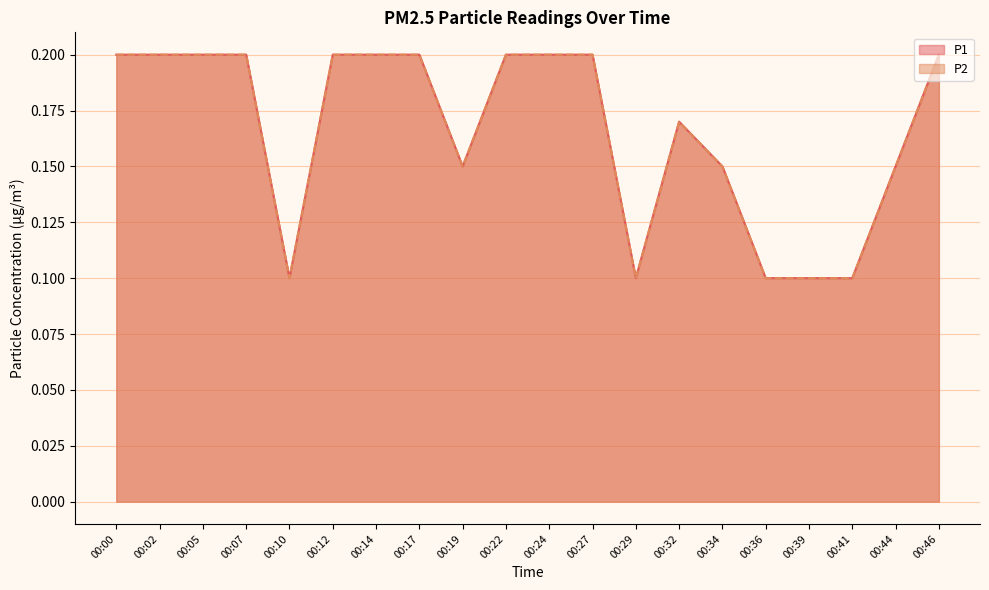

What is the total value across all series at 00:12?

0.4